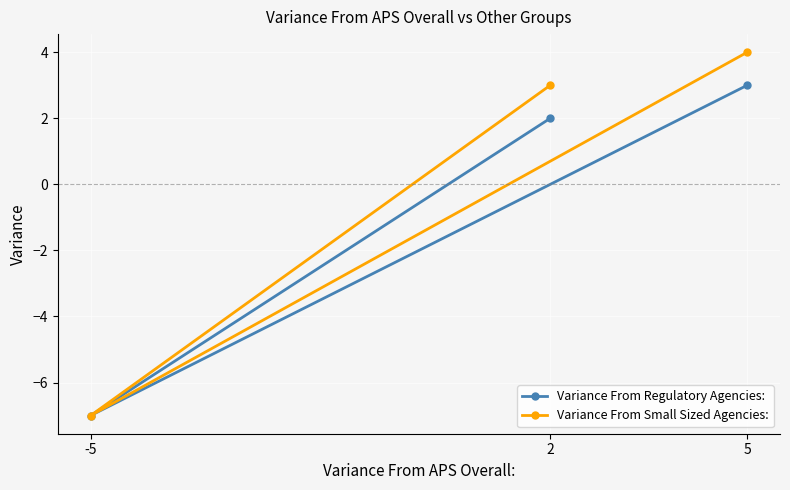

The Variance From Small Sized Agencies: series shows 5 at 2. True or false?

False